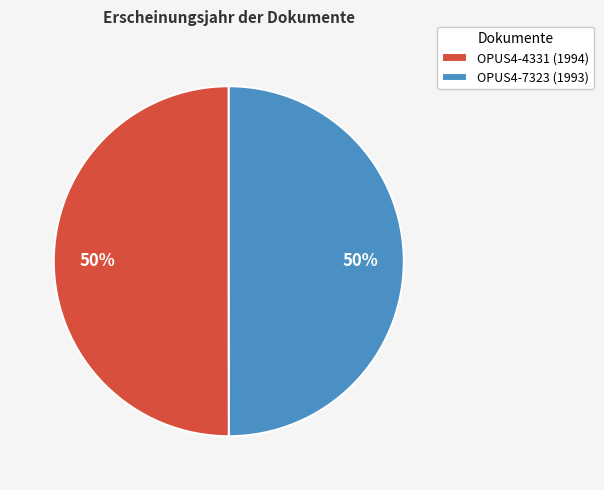

Is the sum of OPUS4-7323 (1993) and OPUS4-4331 (1994) greater than half?

Yes